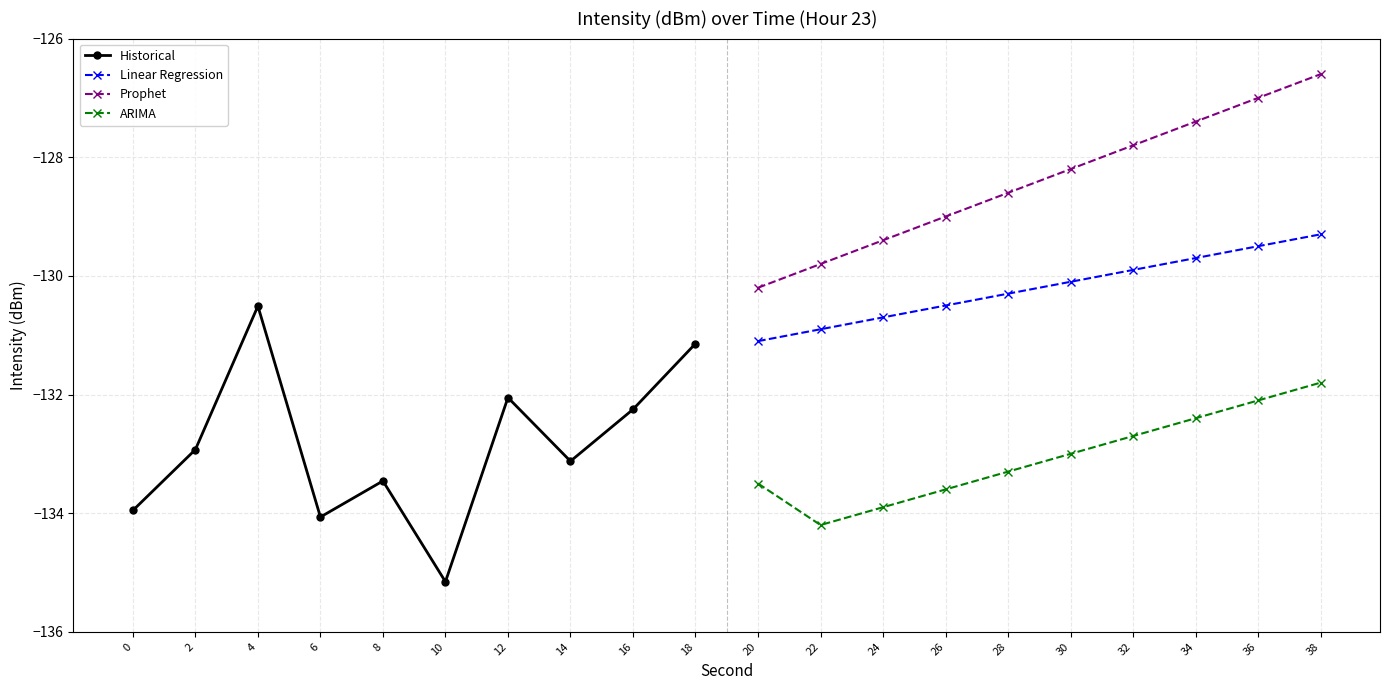

What is the approximate value of ARIMA at 34?

-132.4